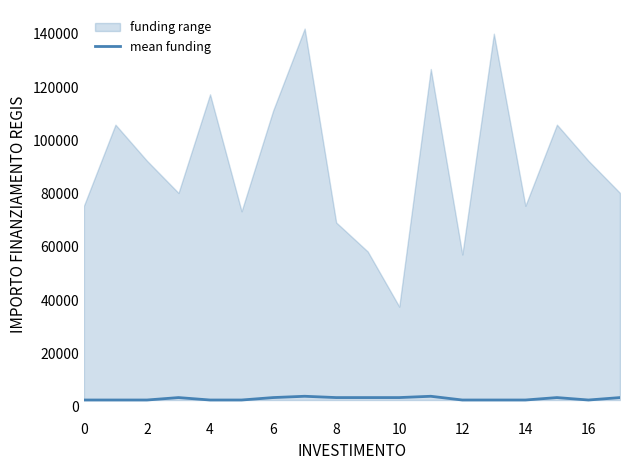

The value of mean funding at 10 is 3413. True or false?

True